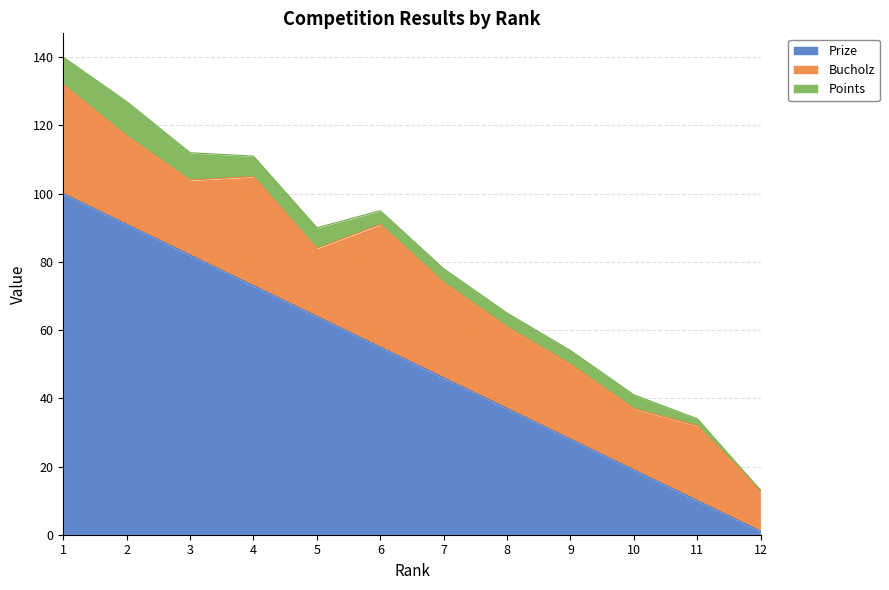

Rank the series by their maximum value, from lowest to highest.

Points, Bucholz, Prize